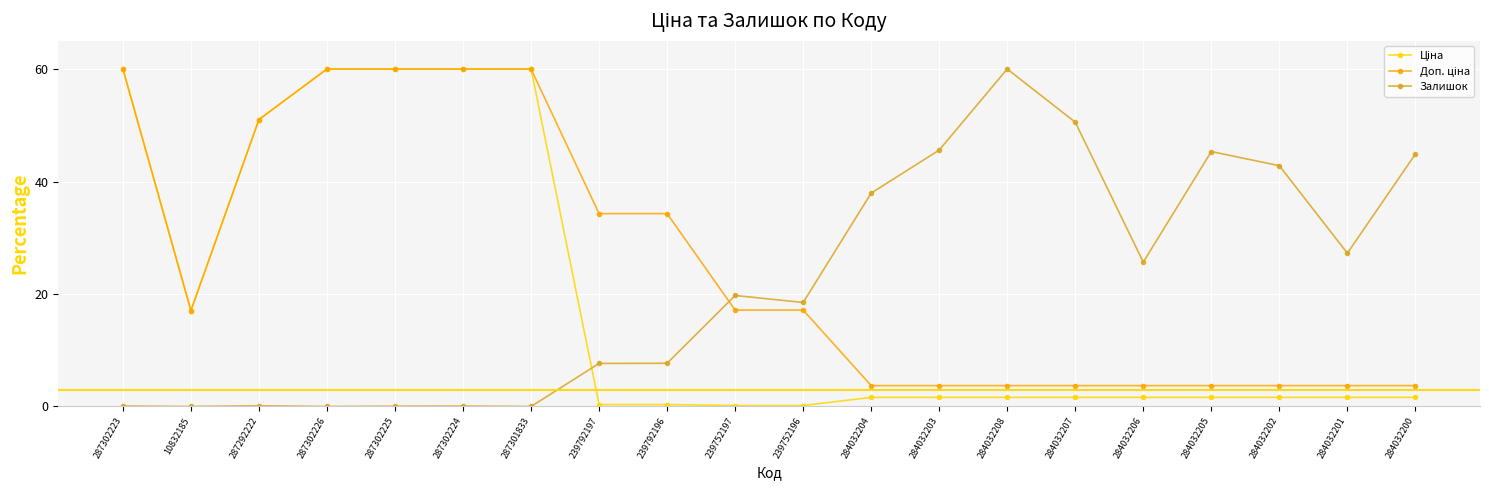

What is the label of the 13th point from the right?

239792197